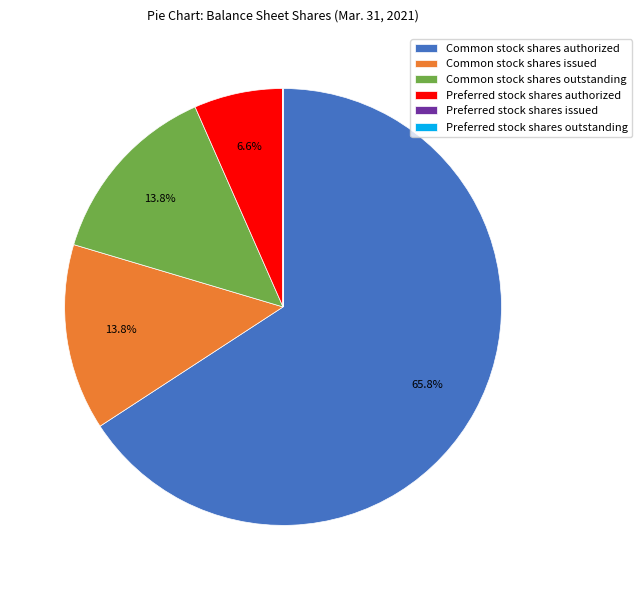

What is the majority slice?

Common stock shares authorized